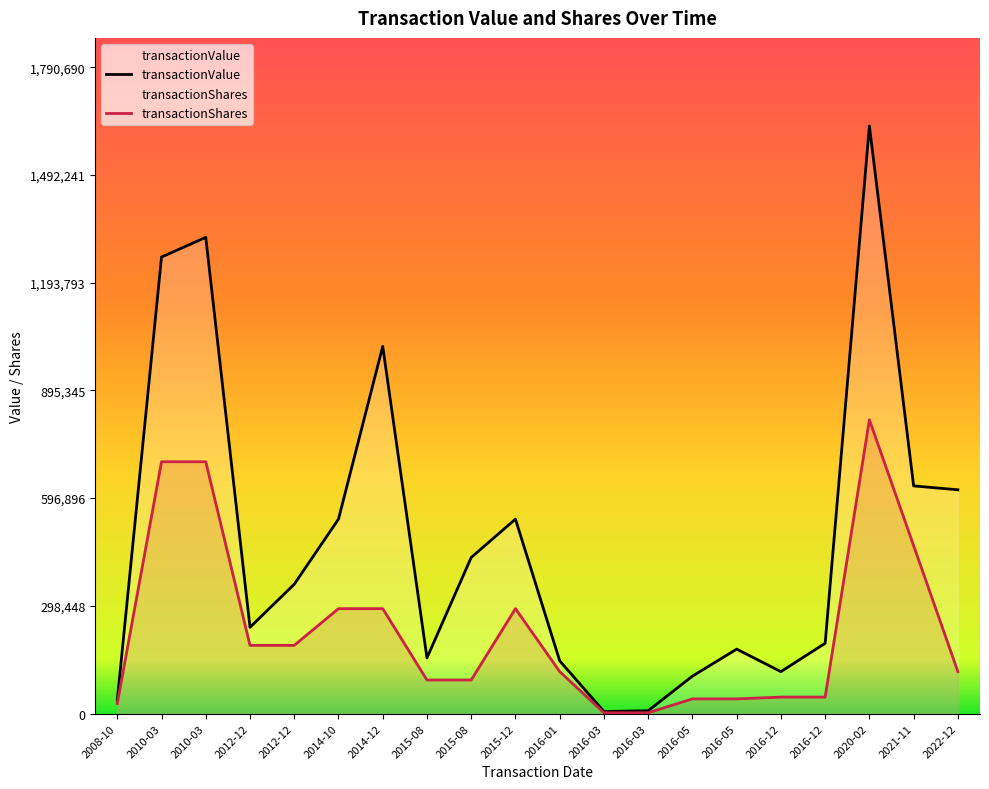

Read the transactionShares value at 2016-03-28, to the nearest 100.

200